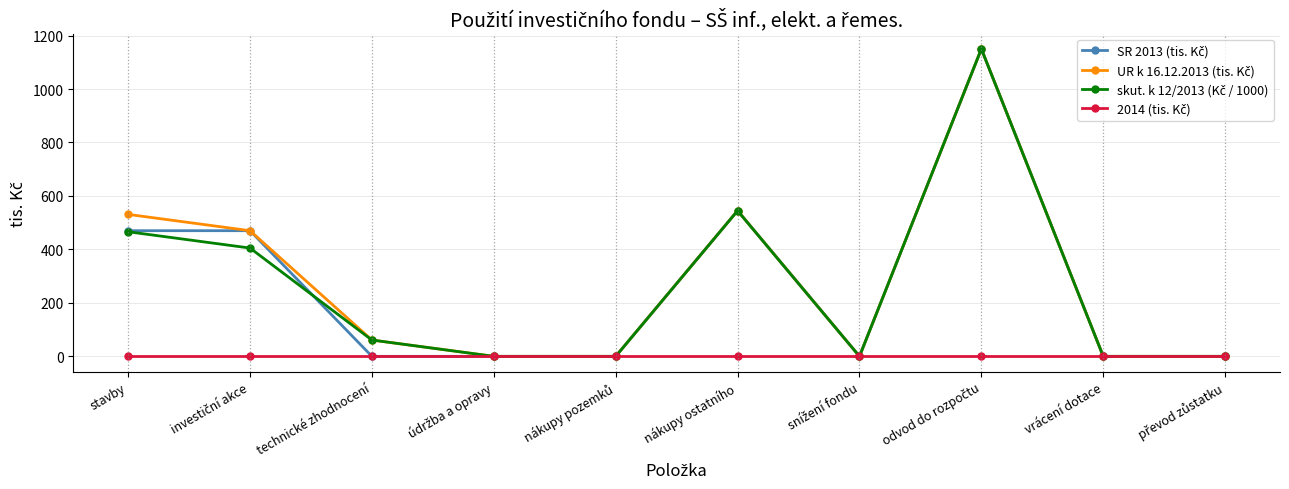

At how many categories does at least one series exceed 247?

4